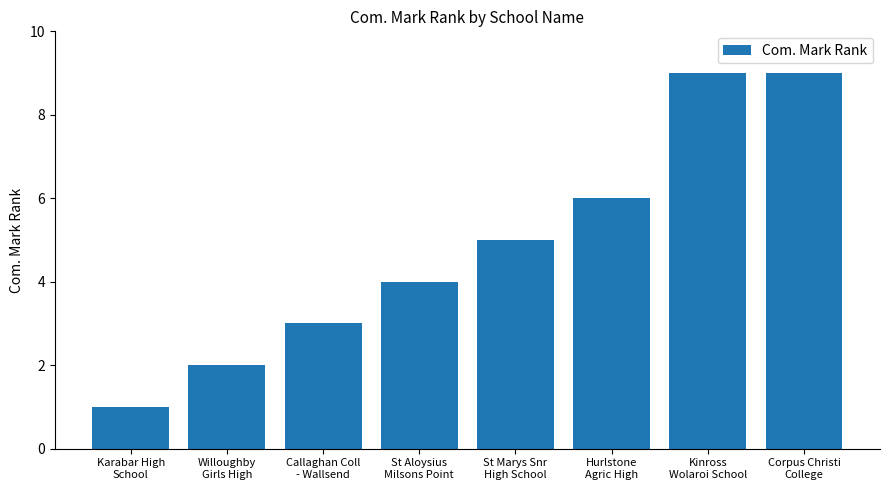

Reading left to right, list all the values displayed in this chart.

1	2	3	4	5	6	9	9